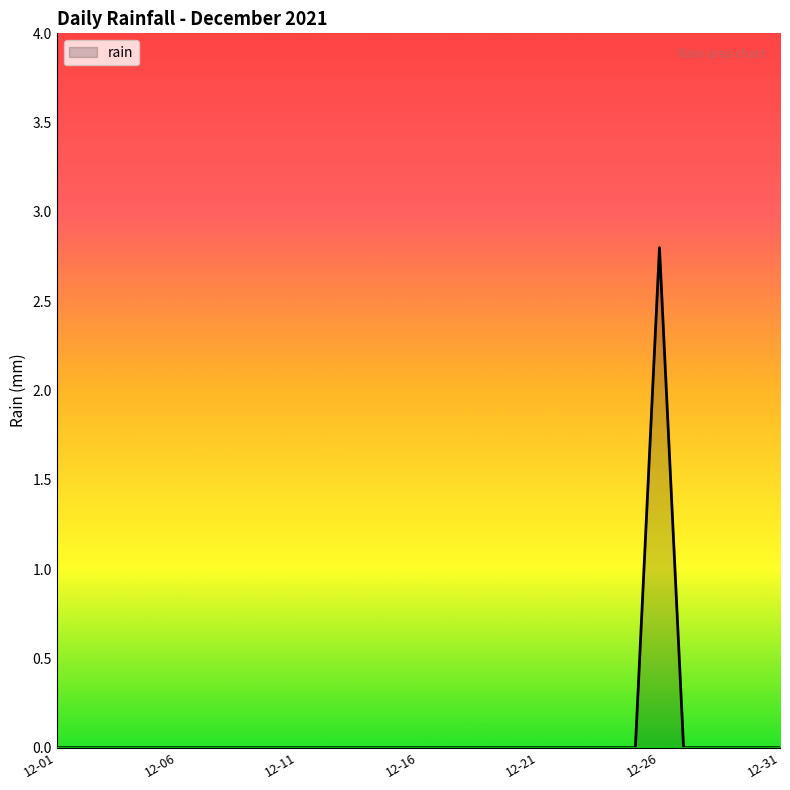

What is the greatest value displayed?

2.8